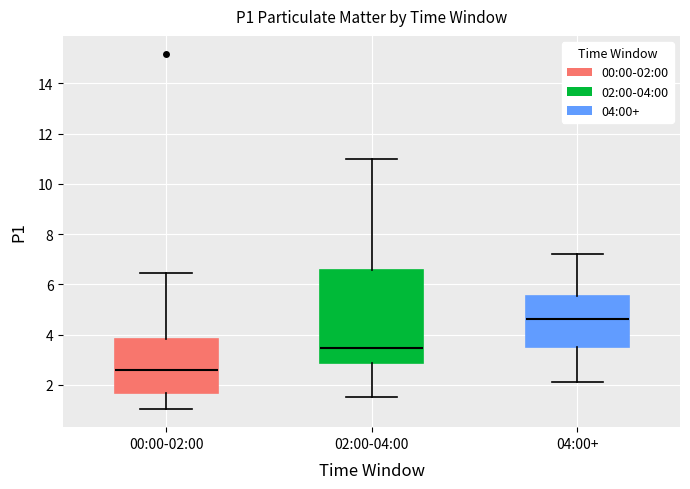

Reading left to right, transcribe this box plot: for each box, give where its median line is, the range the box spans, and where its two whiskers end, as read against the y-axis. The values are not printed on the chart, so give them approximately, as read against the axis.

00:00-02:00: median 2.6, box 1.6 to 3.8, whiskers 1.0 to 6.4
02:00-04:00: median 3.4, box 2.8 to 6.6, whiskers 1.6 to 11.0
04:00+: median 4.6, box 3.6 to 5.6, whiskers 2.2 to 7.2